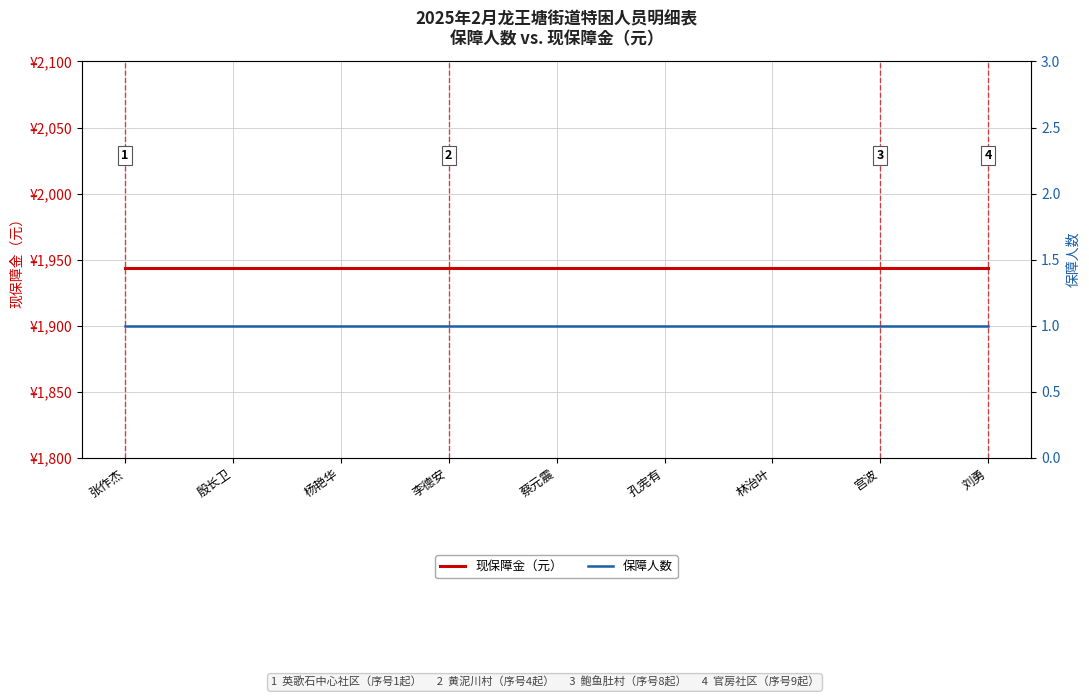

What value does the 现保障金（元） series have at 杨艳华?

1944